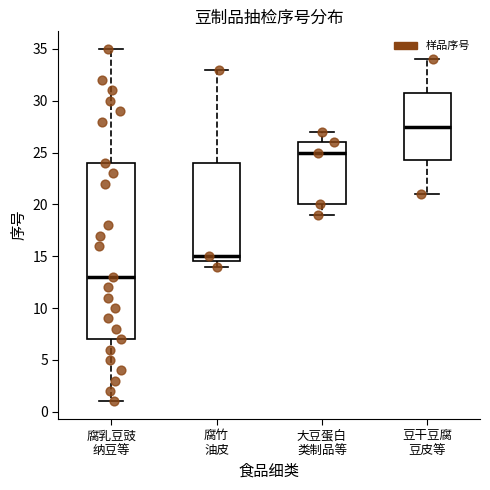

Which box has the lowest median line?

腐乳豆豉 纳豆等